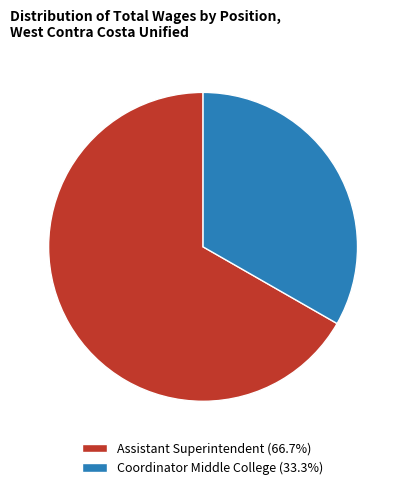

Does Coordinator Middle College represent more than half of the total?

No